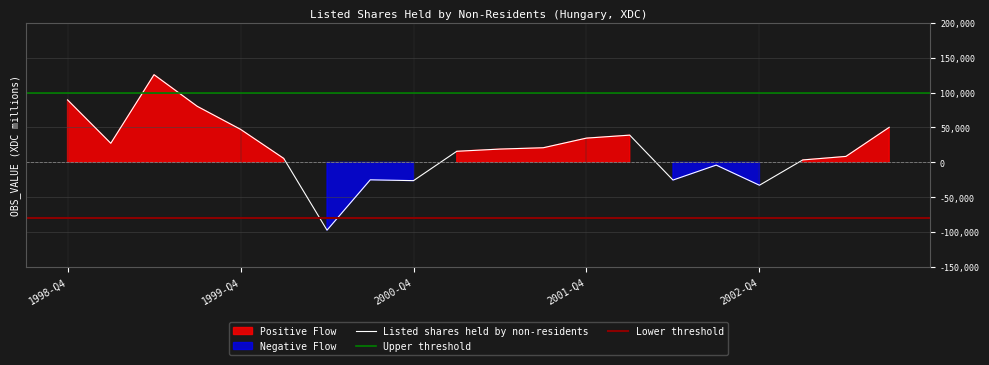

Is it true that Negative values equals 0 at 2001-Q3?

True